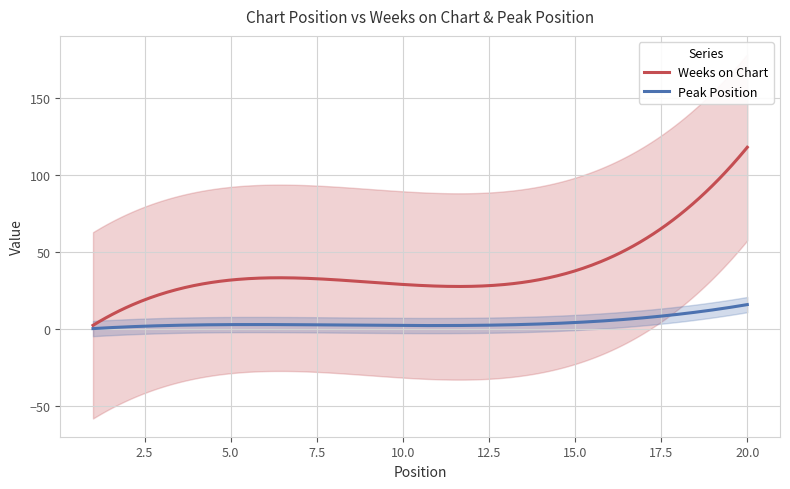

What is the highest value of the Peak Position series?

15.8